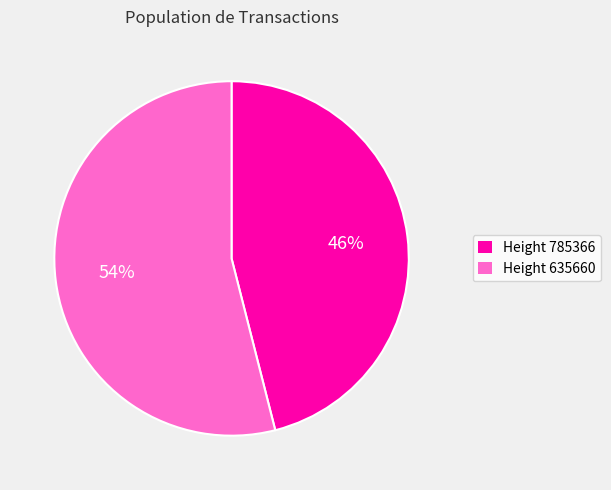

Count the number of slices in the pie.

2